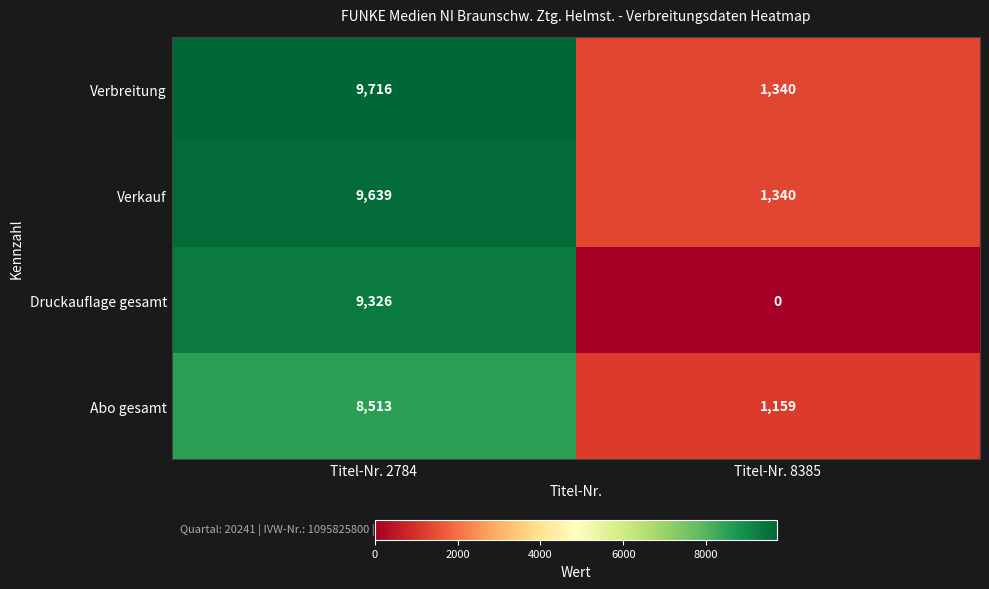

Which label corresponds to the largest value in the chart?

Titel-Nr. 2784